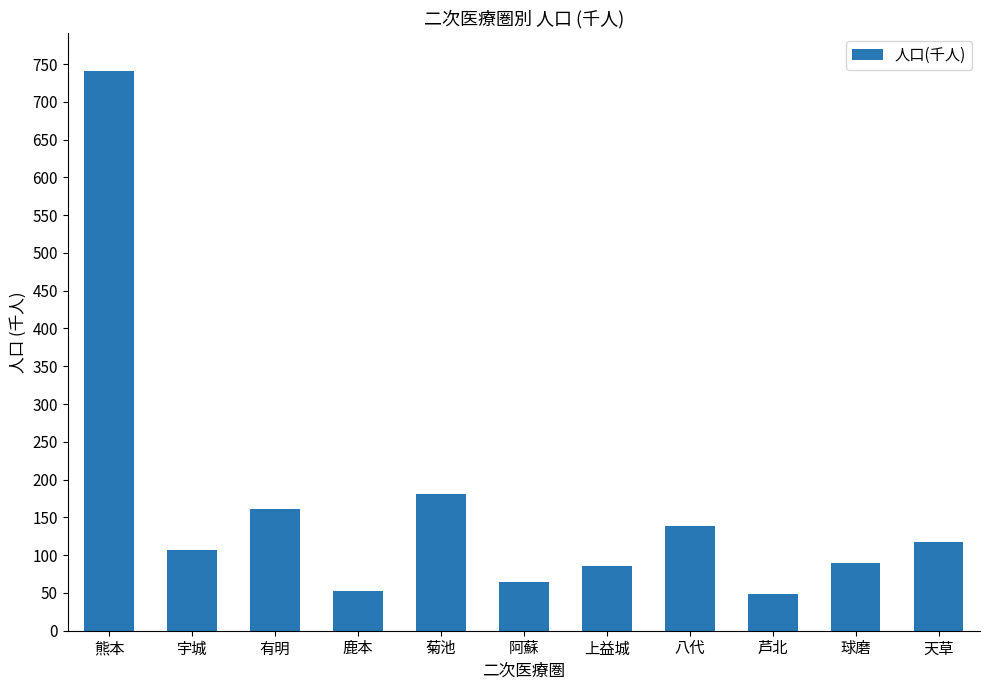

What is the sum of all values?

1785